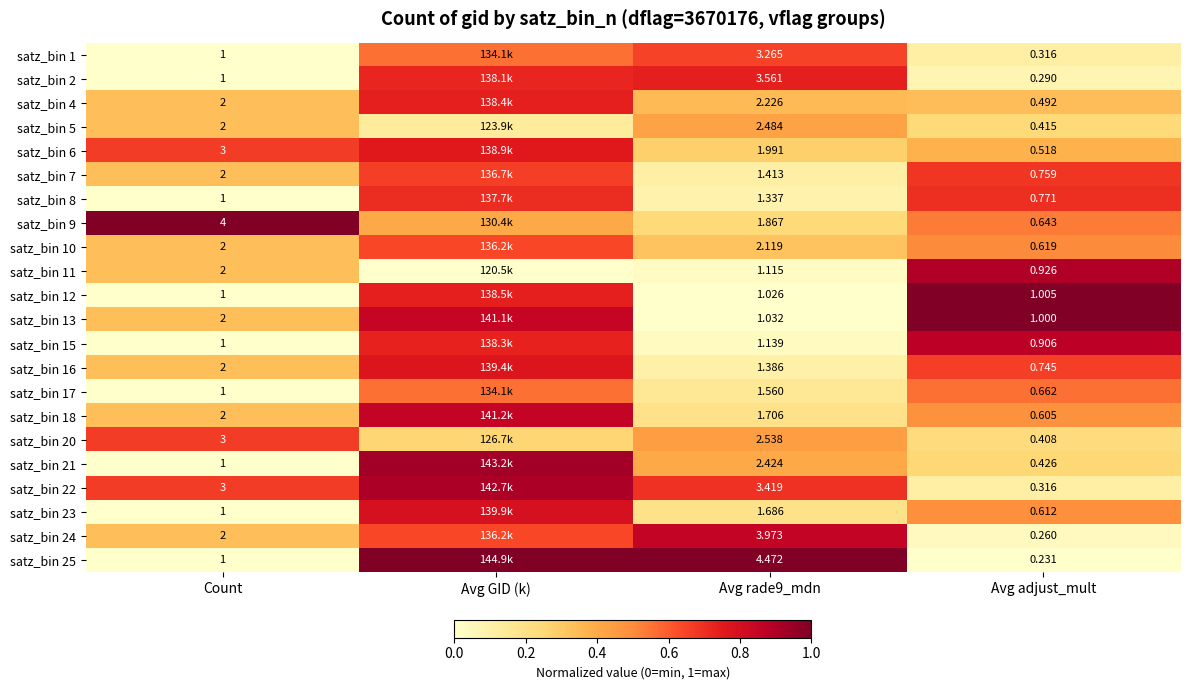

Is the value of satz_bin 8 at Count greater than the value of satz_bin 25 at Avg rade9_mdn?

No